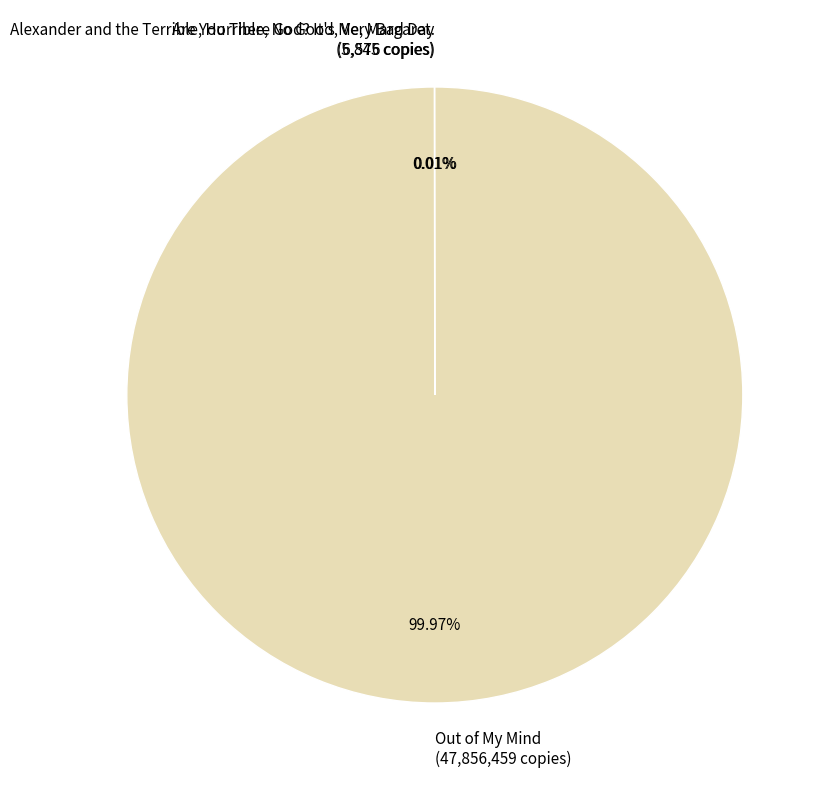

To the nearest percent, what is the average slice percentage?

33%